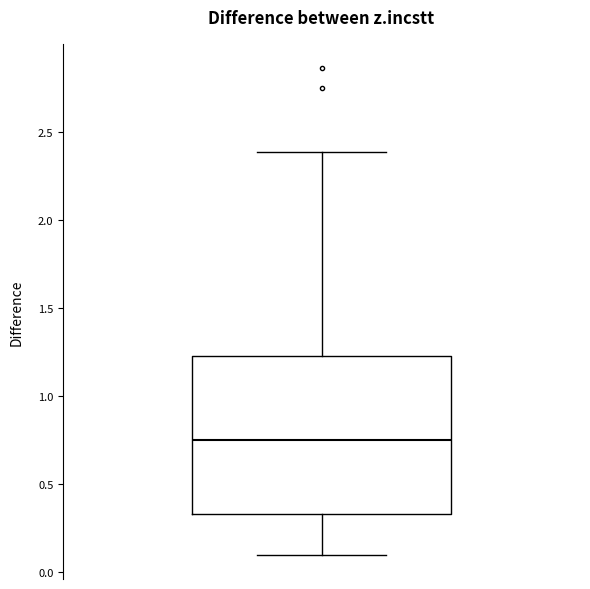

Read this box plot against the y-axis: the position of the median line, the range covered by the box, and the ends of both whiskers. The values are not printed on the chart, so give them approximately, as read against the axis.

median 0.75, box 0.35 to 1.25, whiskers 0.10 to 2.40